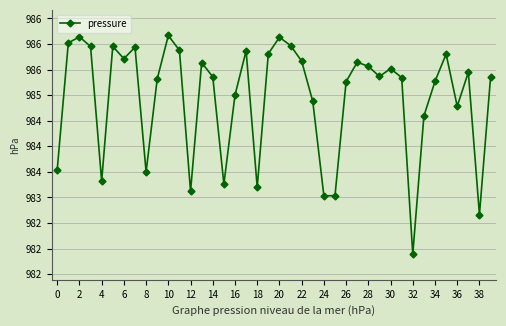

True or false: there are more than 2 points higher than both neighbors.

True